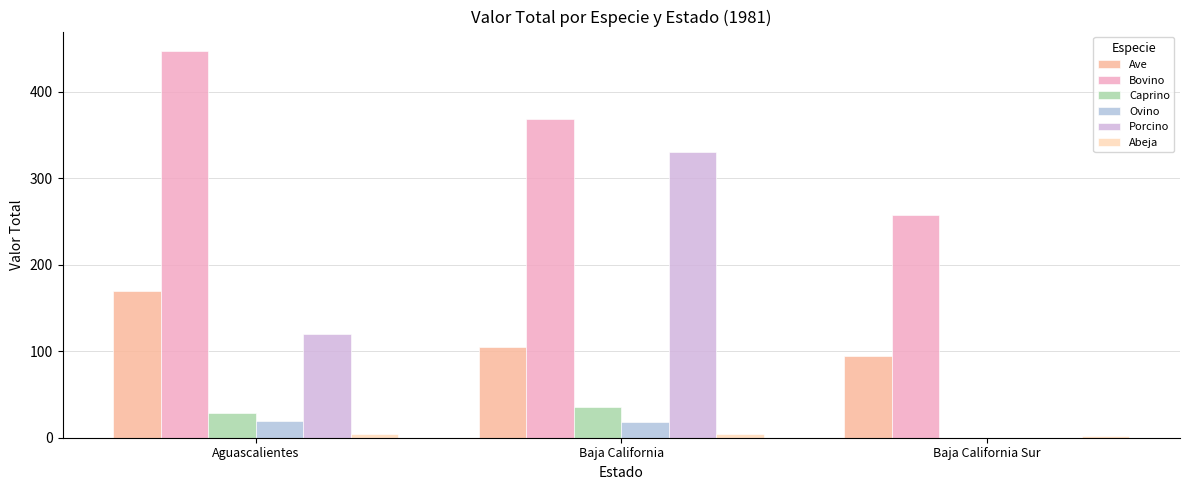

Is it true that Bovino equals 368.7 at Baja California?

True